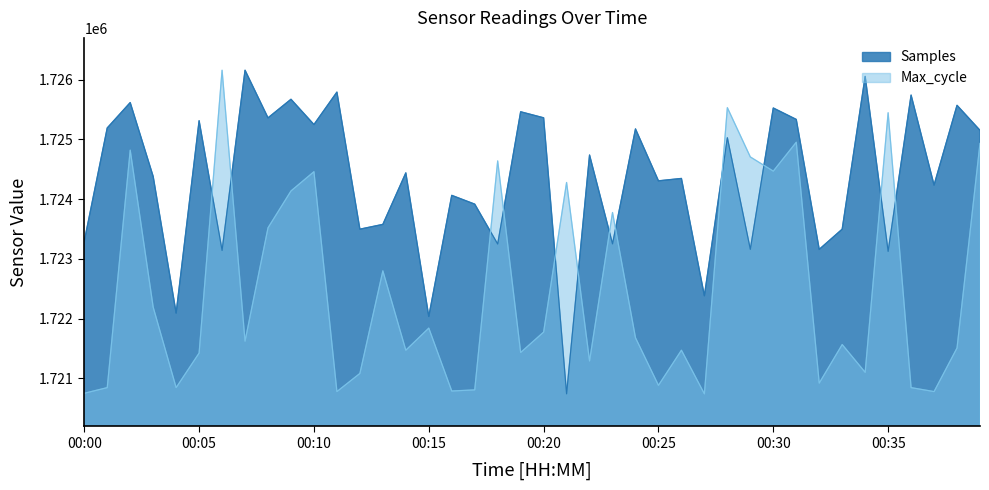

What is the difference between the Samples values at 00:39 and 00:07?

1006.0